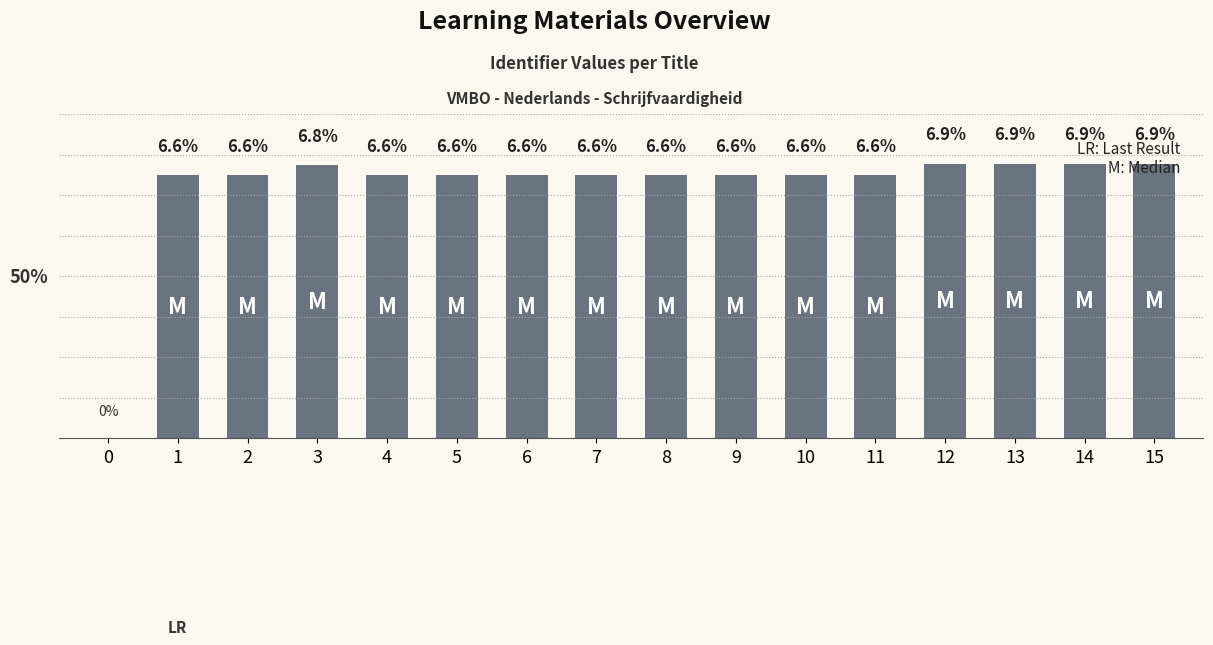

The value at 13 is 4.7. True or false?

False